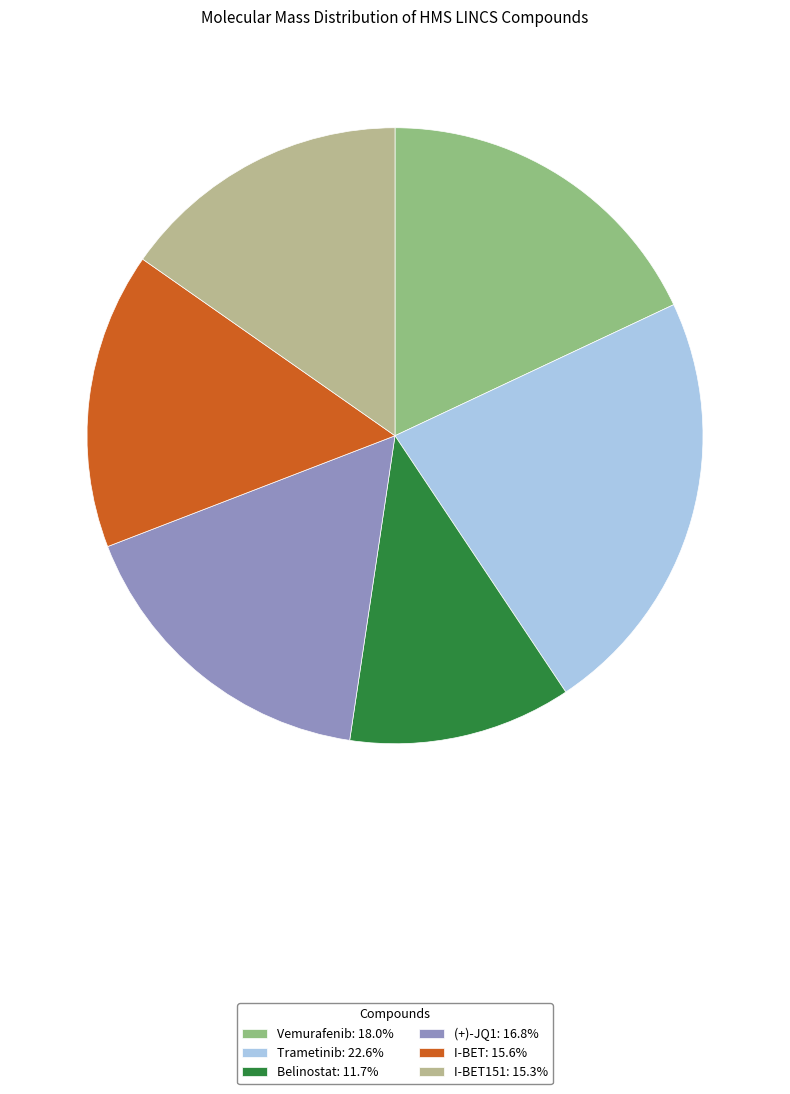

Does I-BET151: 15.3% account for over 50% of the chart?

No